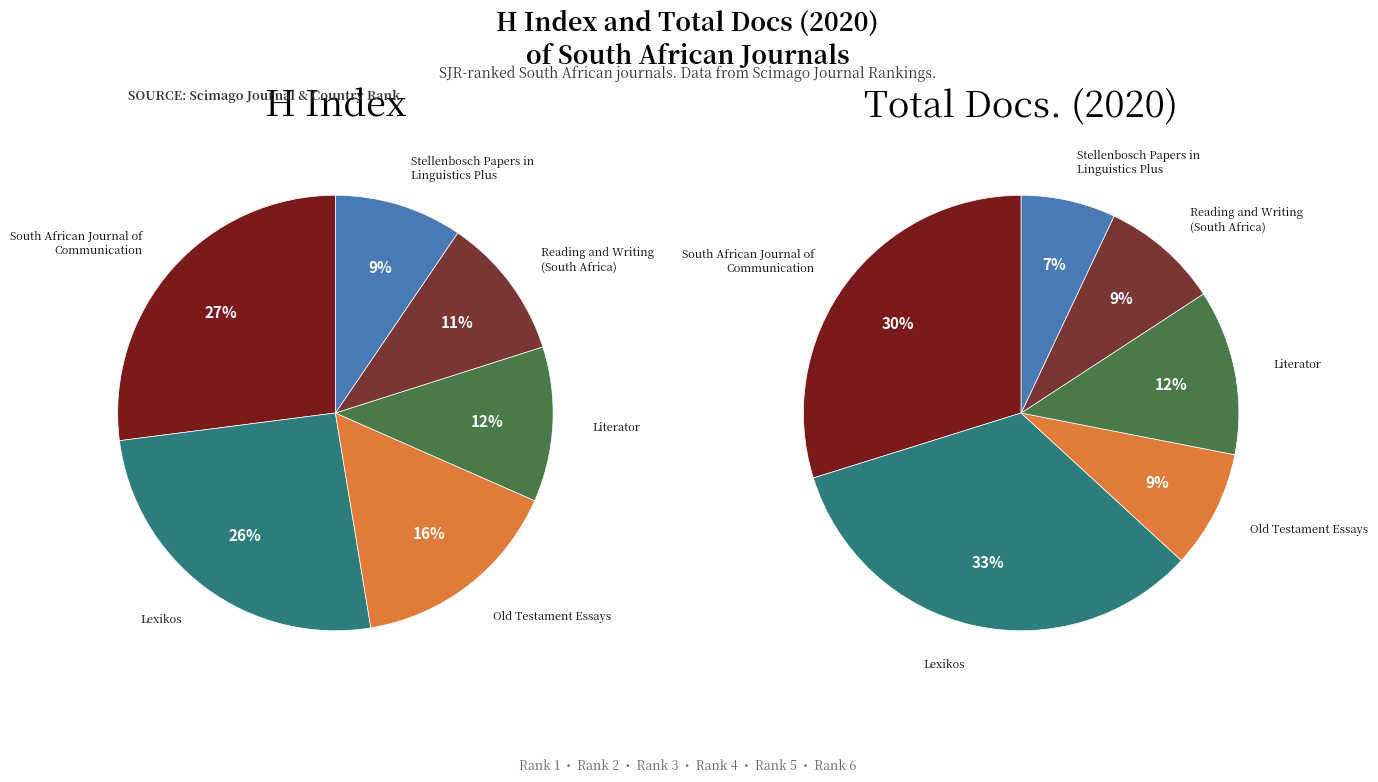

What is the total percentage of Old Testament Essays and Stellenbosch Papers in
Linguistics Plus?

25.3%